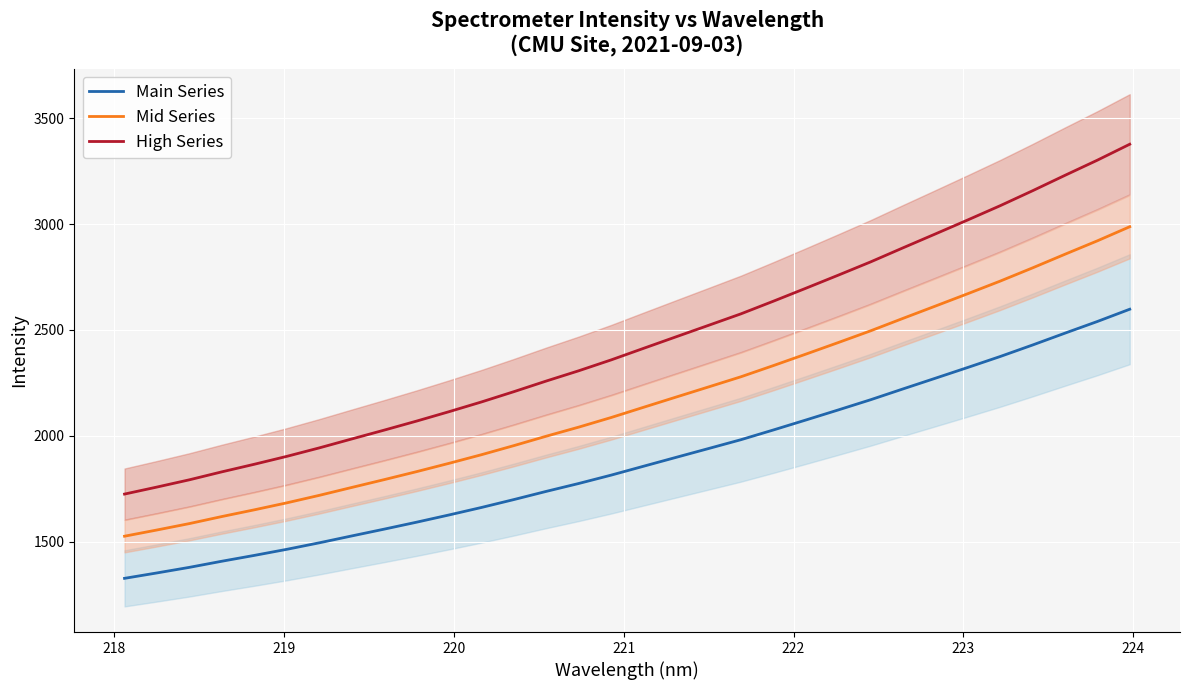

True or false: Main Series and High Series cross at least once.

False